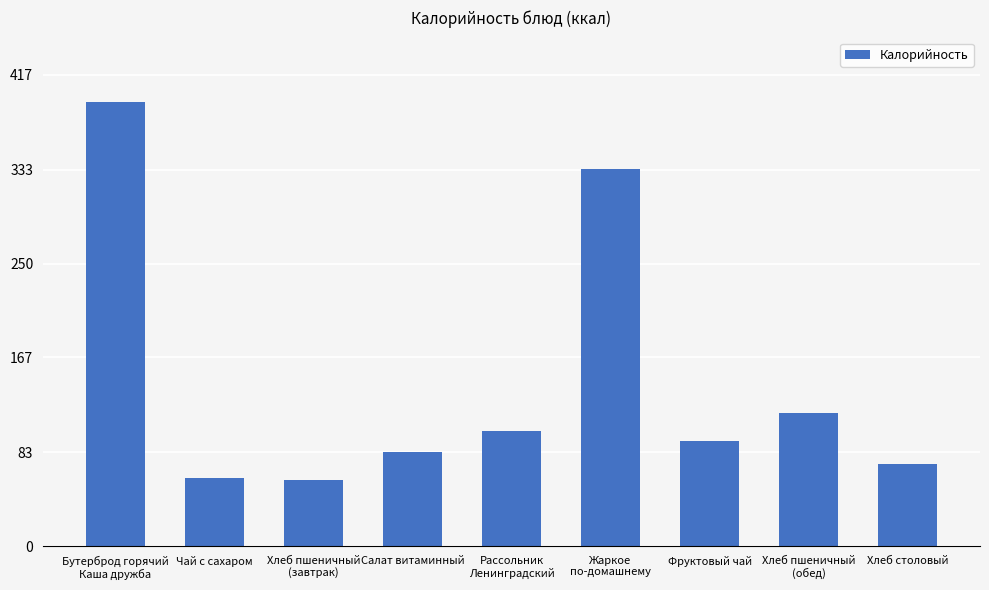

True or false: the data shows 333.6 at Жаркое
по-домашнему.

True